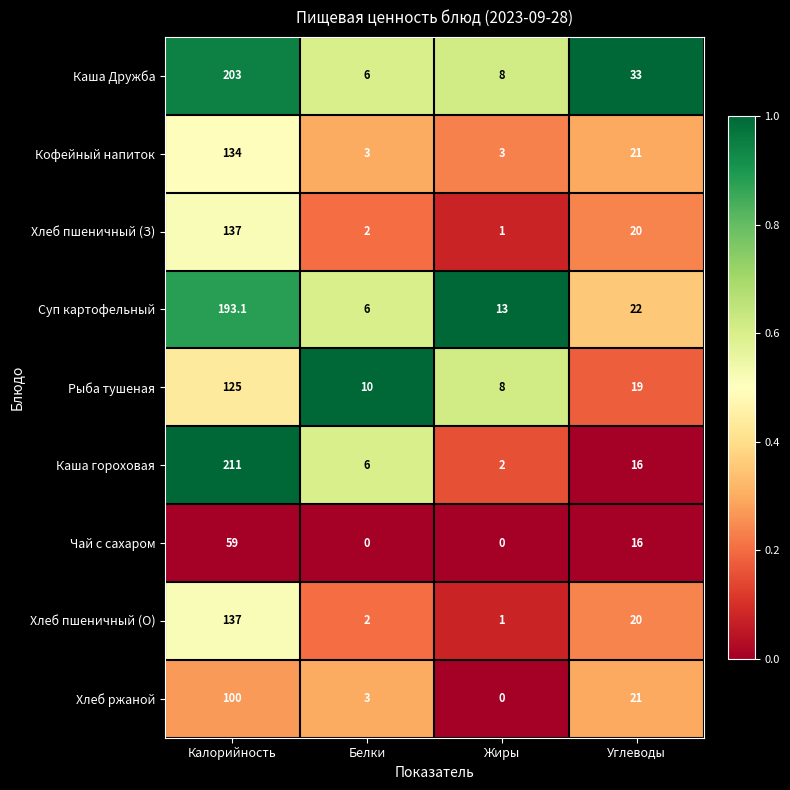

What value does the Каша Дружба series have at Калорийность?

203.0